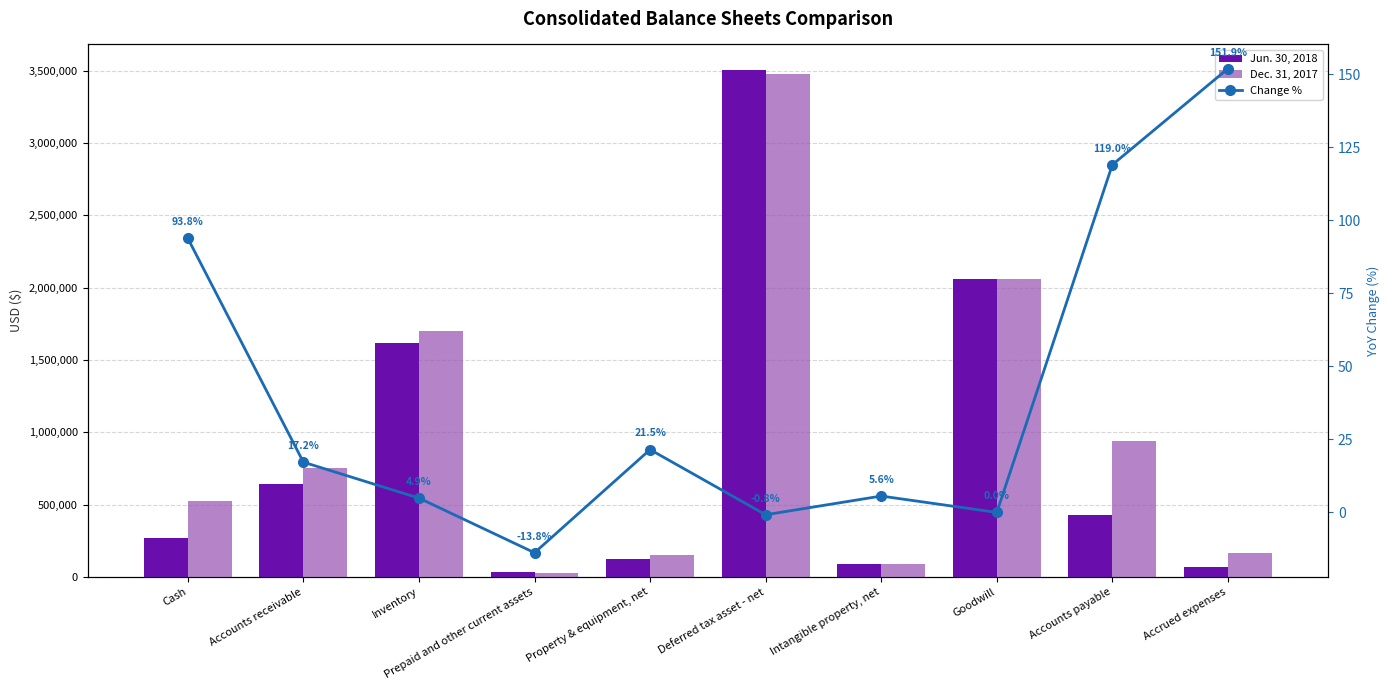

Between Accounts receivable and Goodwill, which series saw the biggest shift?

Jun. 30, 2018